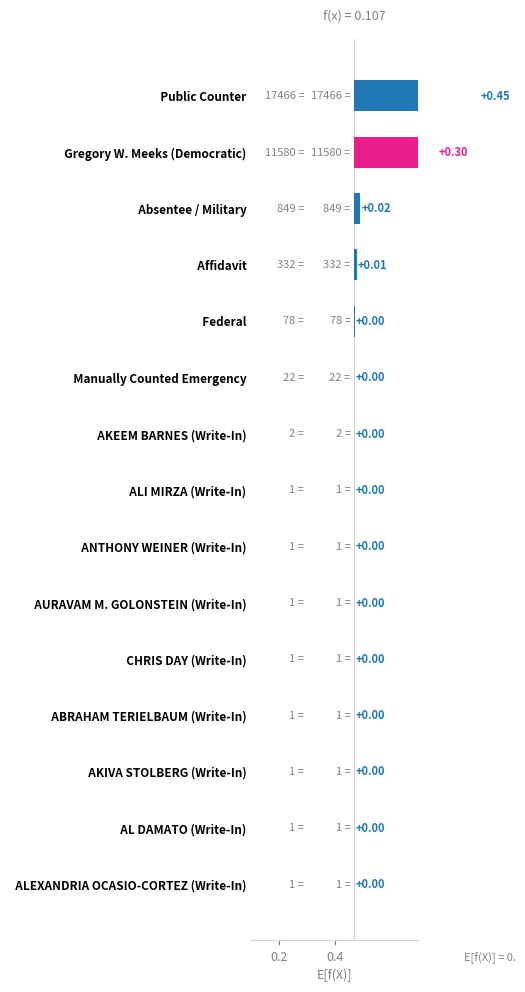

Is it true that the value at Affidavit is 0.0?

False